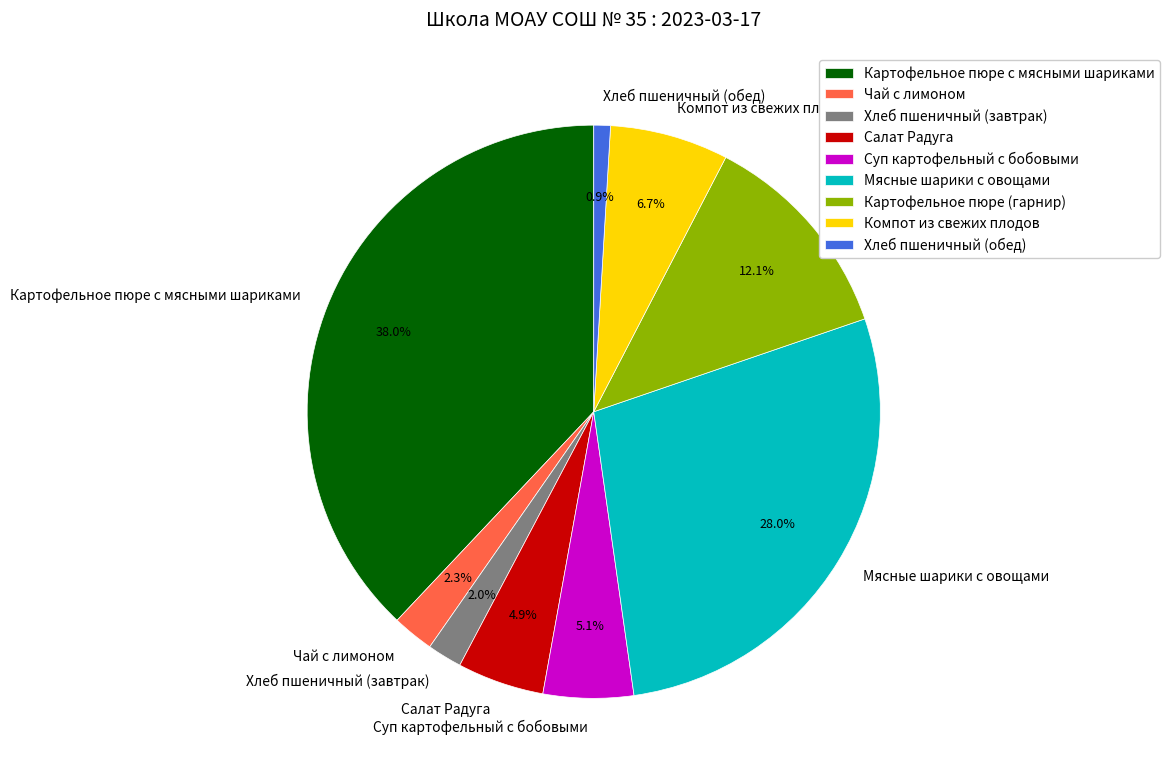

What percentage do Картофельное пюре с мясными шариками and Салат Радуга together represent?

42.9%